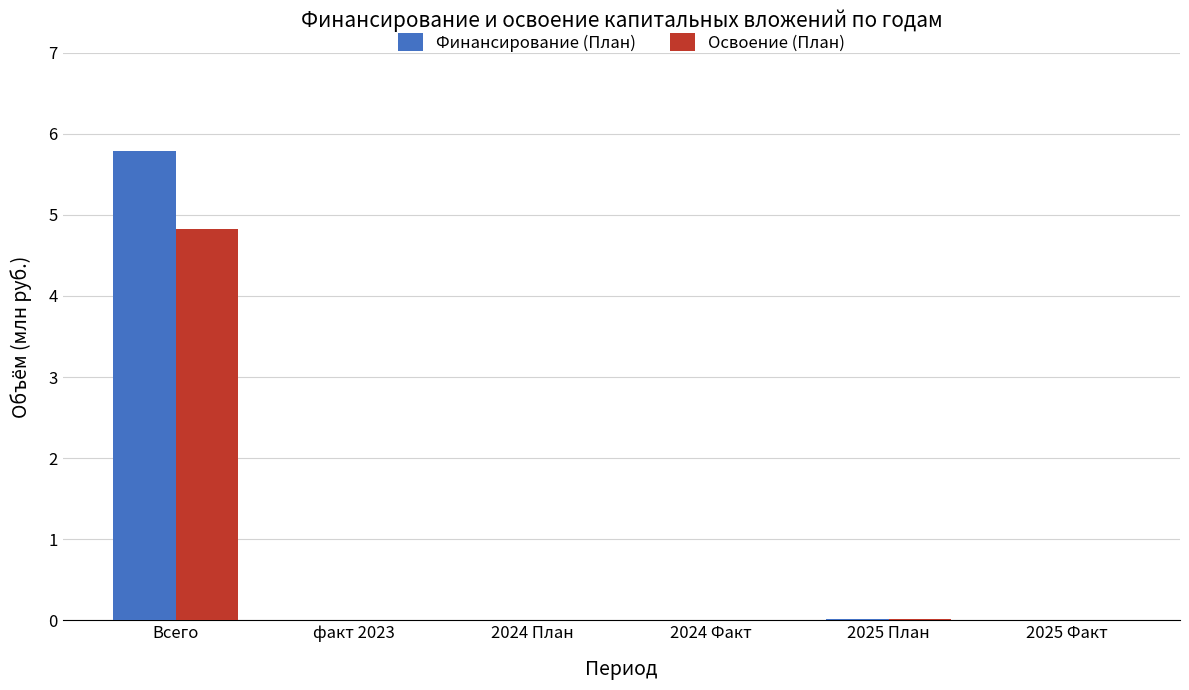

How many data points does each series have?

6